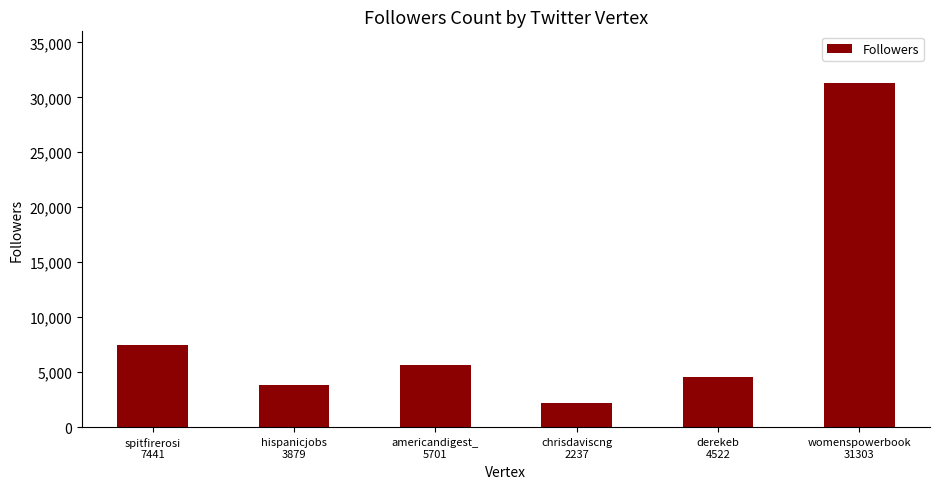

Which category has the highest value across all series?

womenspowerbook
31303